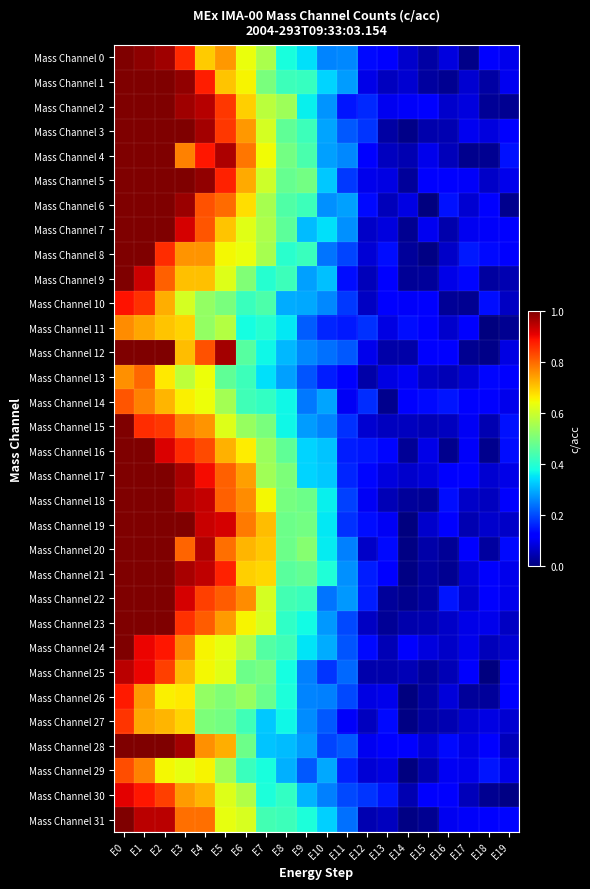

Between E0 and E12, which series saw the biggest shift?

Mass Channel 5